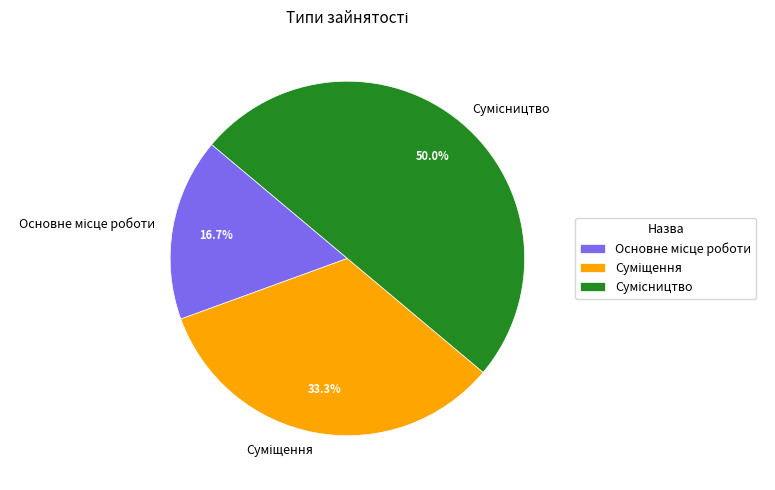

What percentage is the Суміщення slice, to the nearest percent?

33%